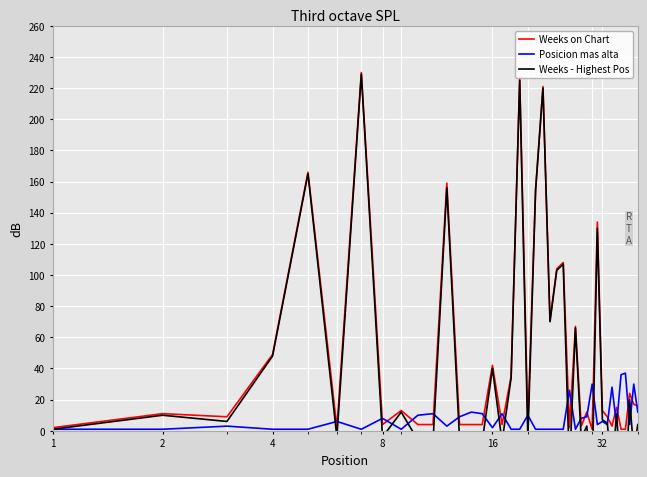

Reading left to right, extract all data points from this chart.

Weeks on Chart: 2	11	9	49	166	2	230	4	13	4	4	159	4	4	4	42	4	35	226	5	155	221	71	104	108	2	67	3	12	1	134	13	9	3	15	1	1	24	17	16
Posicion mas alta: 1	1	3	1	1	6	1	8	1	10	11	3	9	12	11	2	11	1	1	10	1	1	1	1	1	26	1	8	9	30	4	6	4	28	4	36	37	4	30	12
Weeks - Highest Pos: 1	10	6	48	165	-4	229	-4	12	-6	-7	156	-5	-8	-7	40	-7	34	225	-5	154	220	70	103	107	-24	66	-5	3	-29	130	7	5	-25	11	-35	-36	20	-13	4